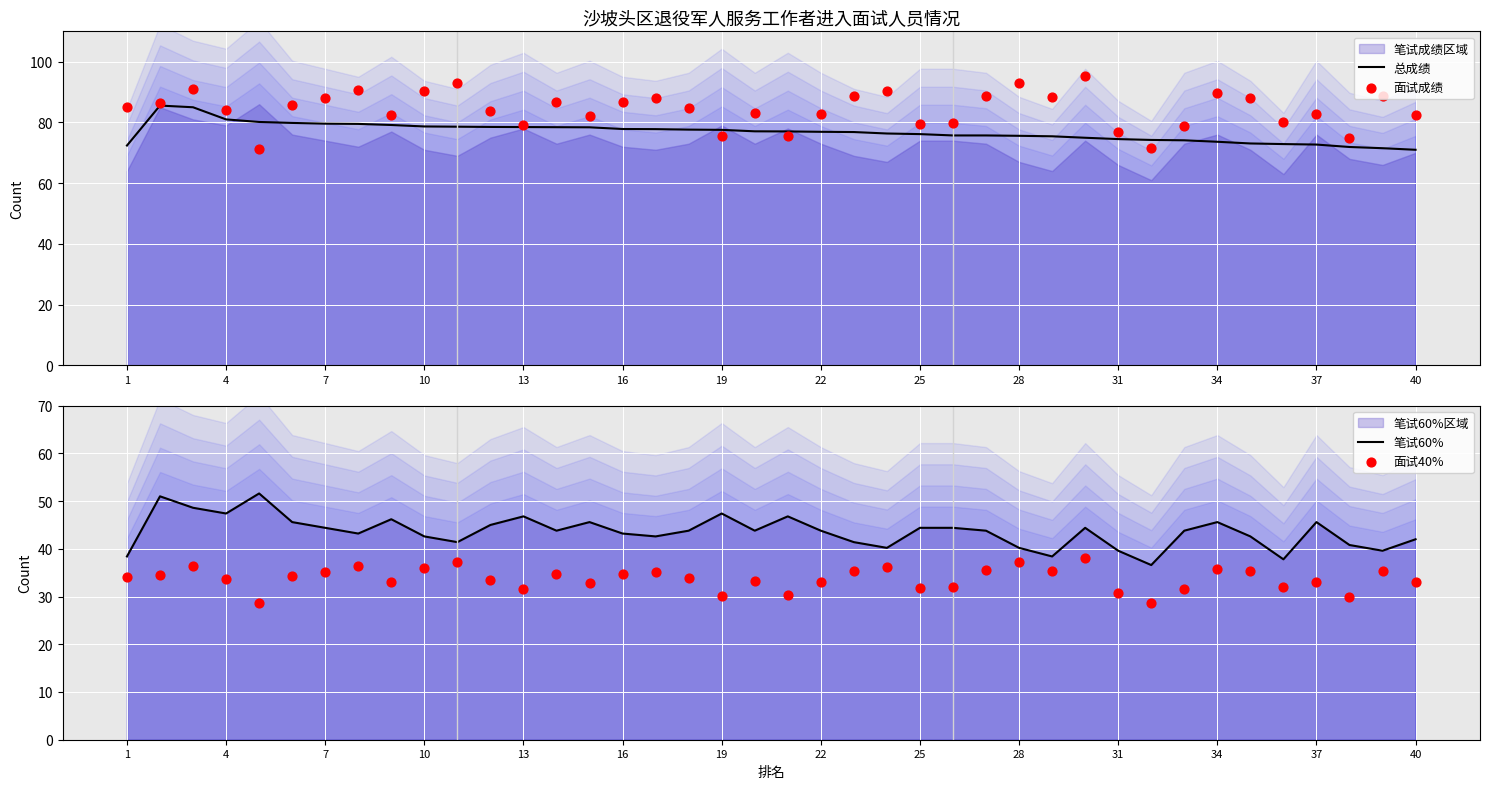

What is the lowest value of the 总成绩 series?

71.0